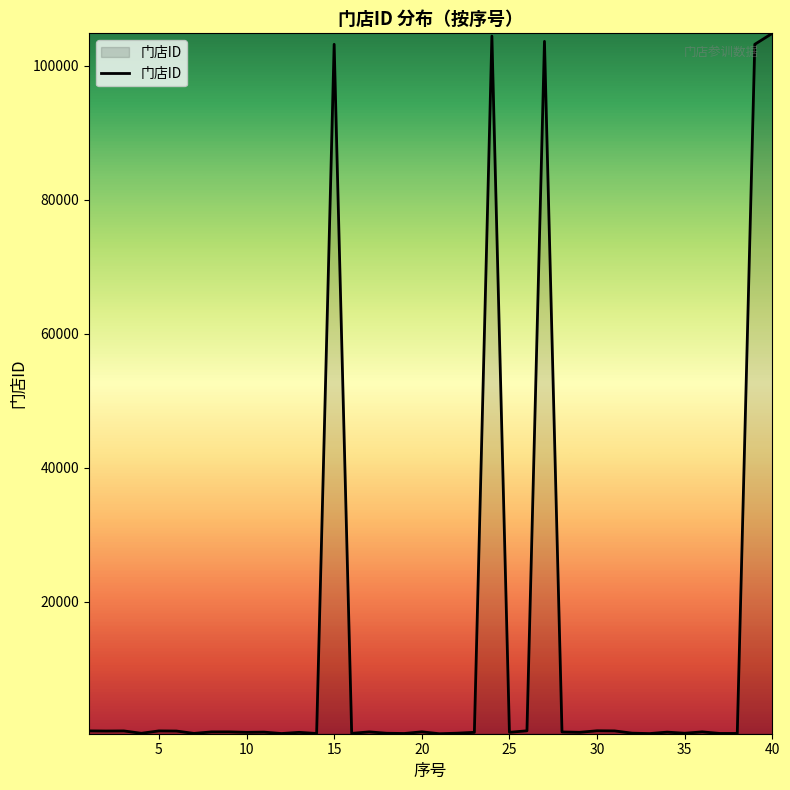

What is the difference between the maximum and minimum values?

104531